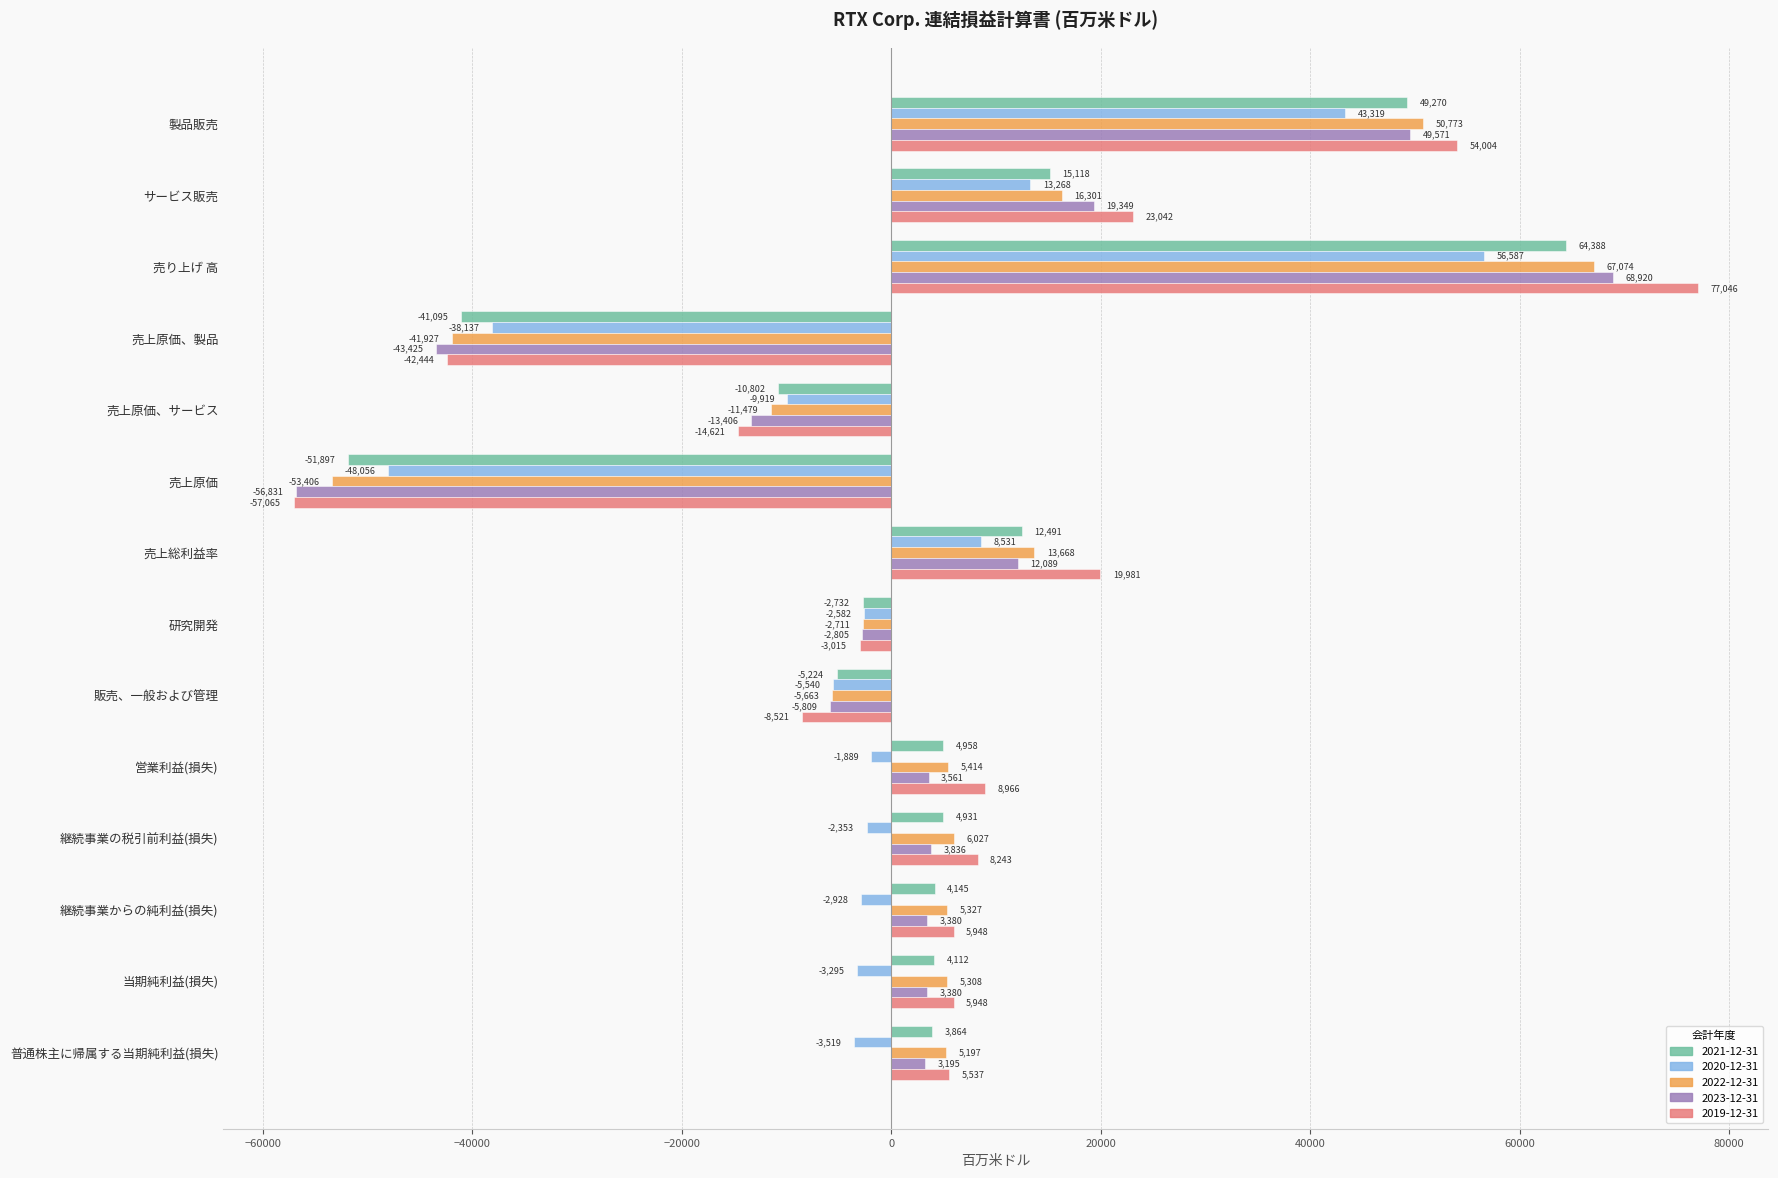

Count the number of data series in this chart.

5